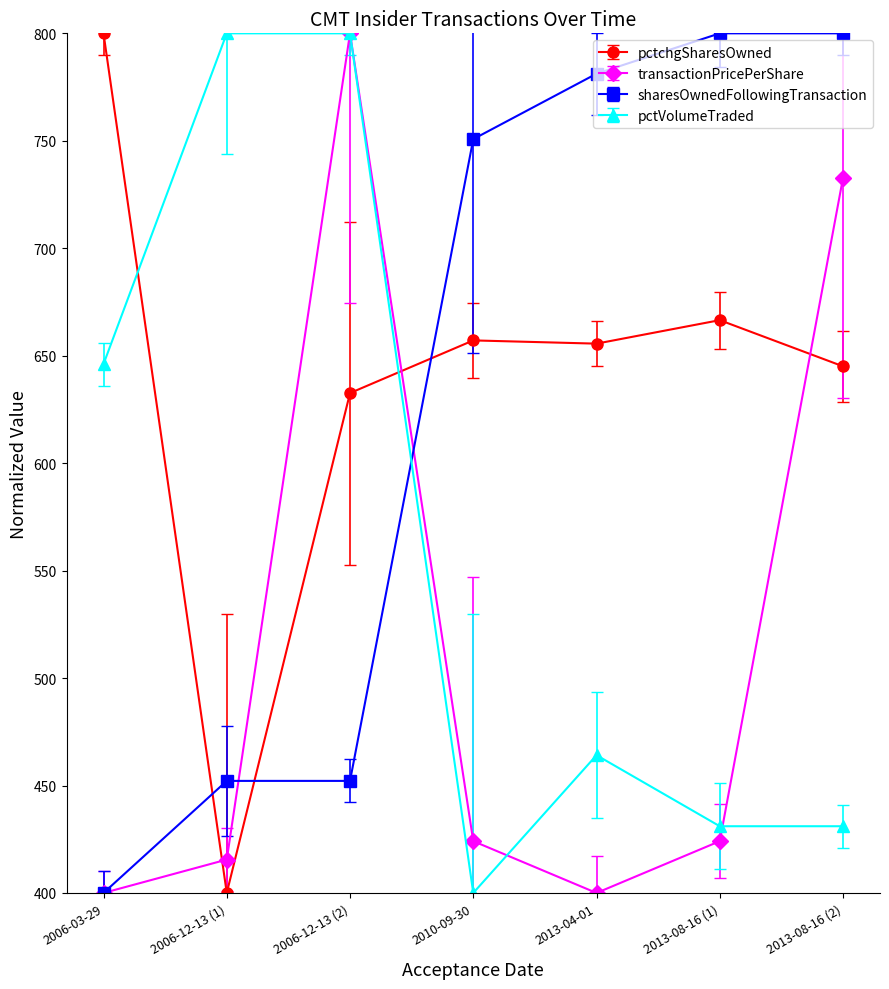

What is the minimum value shown in the chart?

400.0